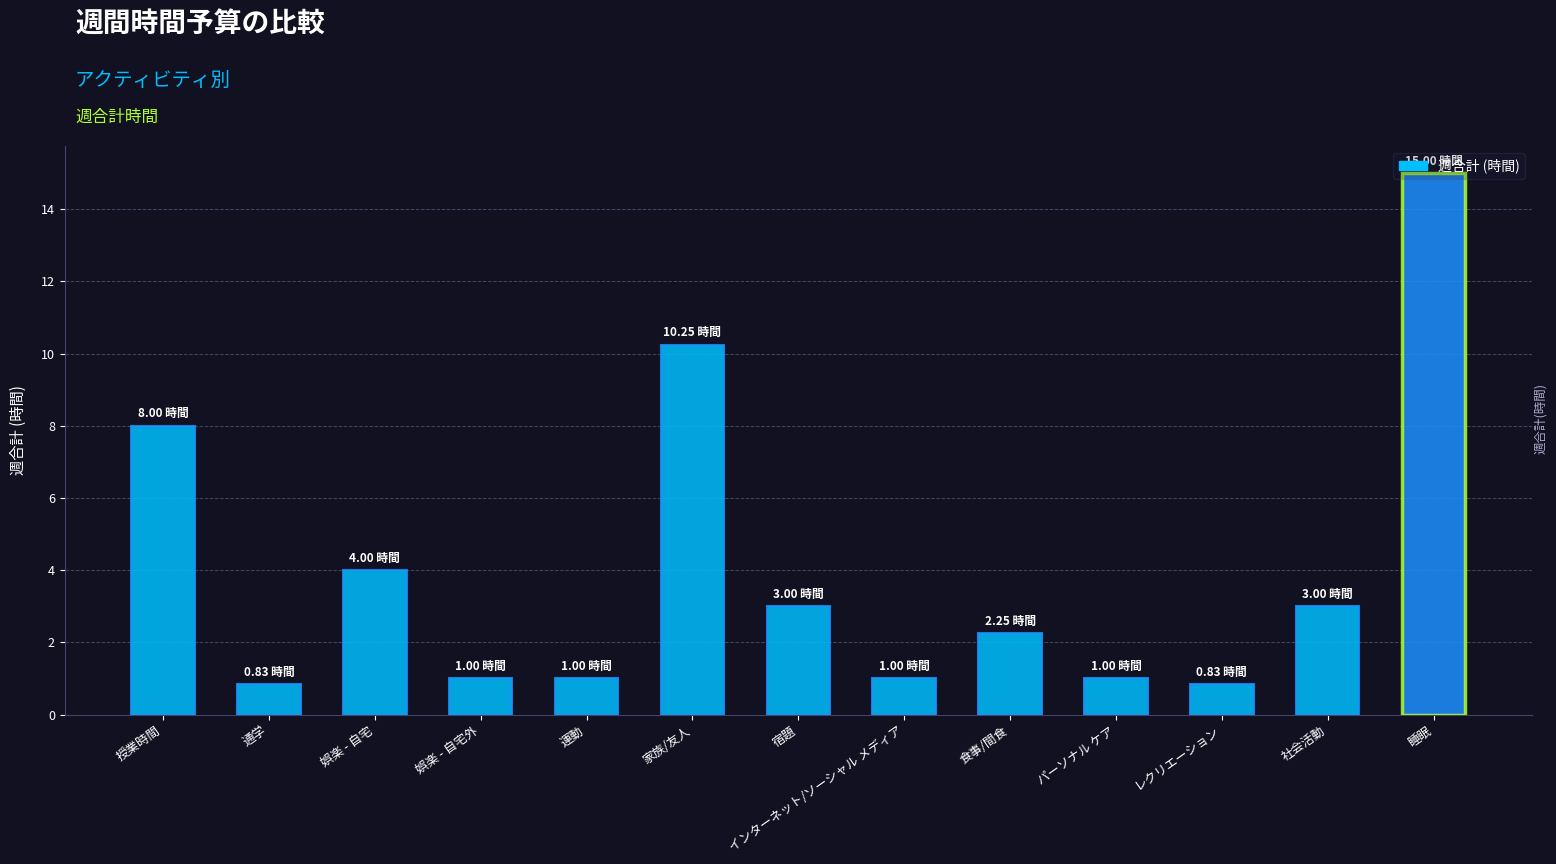

What is the ratio of the value at レクリエーション to the value at インターネット/ソーシャル メディア?

0.8